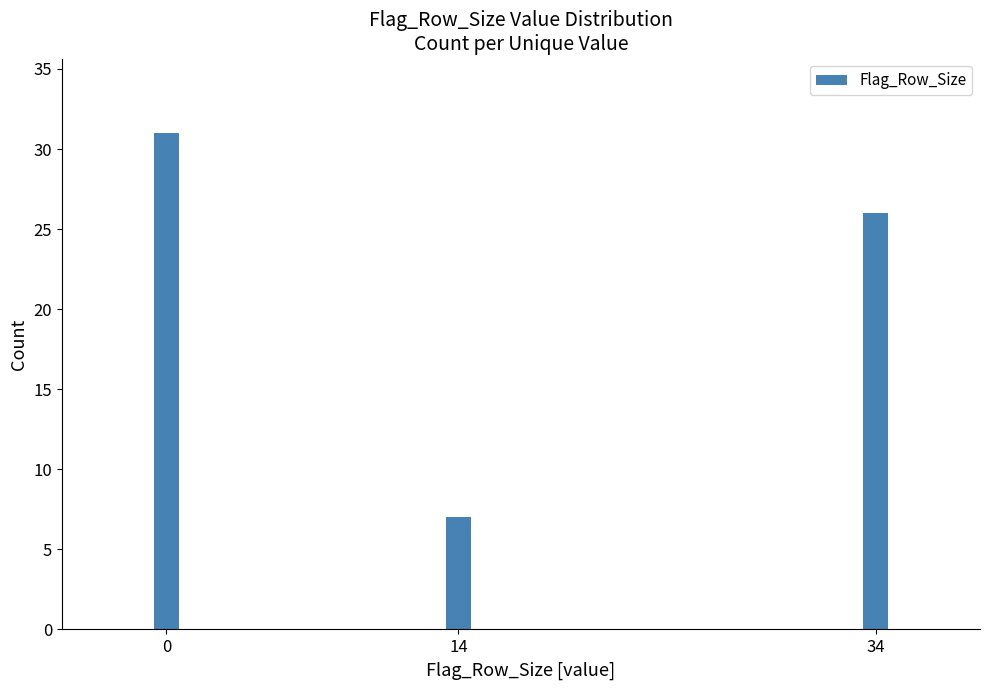

Reading left to right, list all the values displayed in this chart.

0=31	14=7	34=26